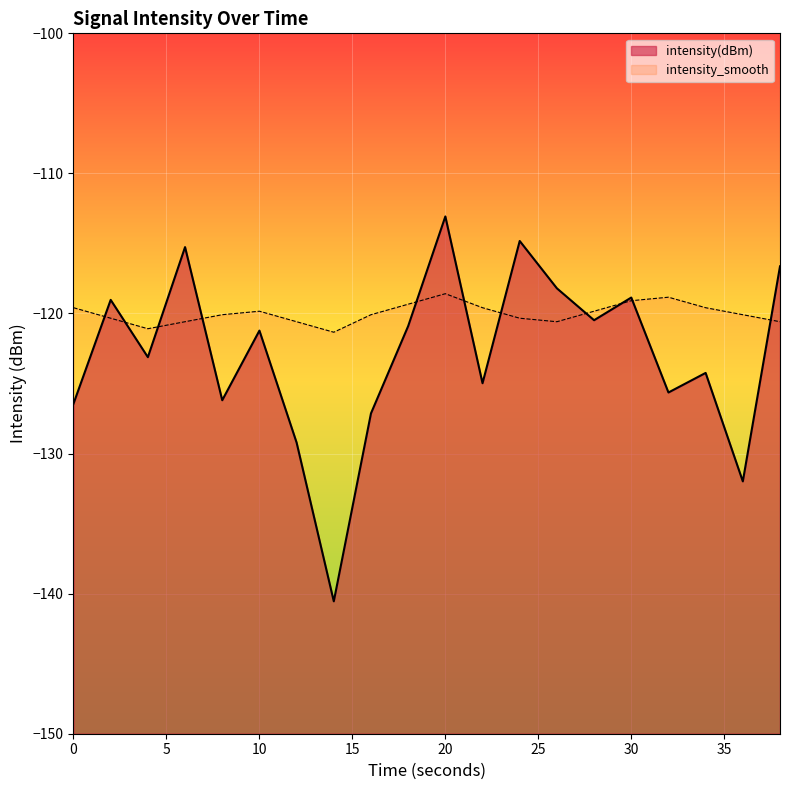

What is the difference between the second highest and minimum values in the intensity_smooth series?

2.5